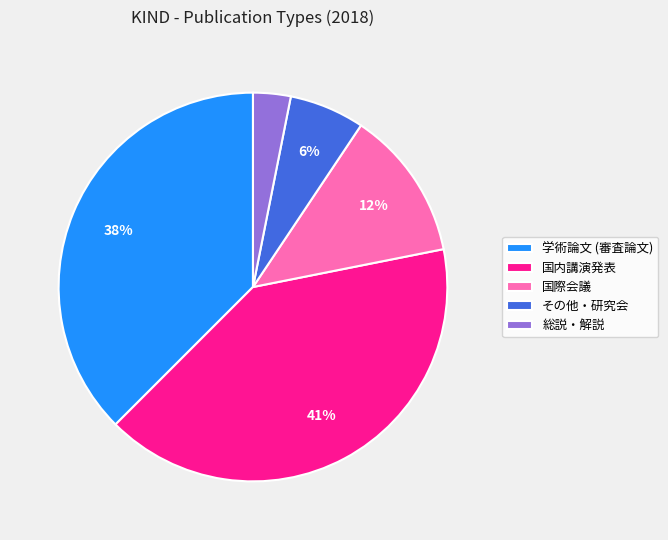

The 学術論文 (審査論文) slice represents 45% of the pie. True or false?

False